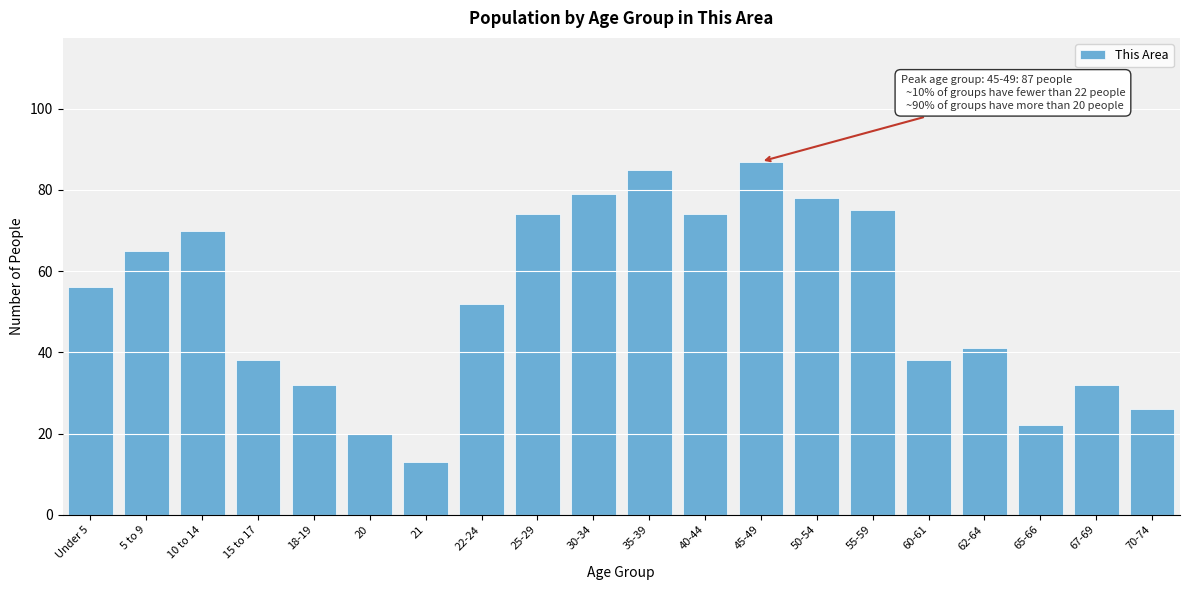

Reading left to right, list all the values displayed in this chart.

Under 5=56	5 to 9=65	10 to 14=70	15 to 17=38	18-19=32	20=20	21=13	22-24=52	25-29=74	30-34=79	35-39=85	40-44=74	45-49=87	50-54=78	55-59=75	60-61=38	62-64=41	65-66=22	67-69=32	70-74=26